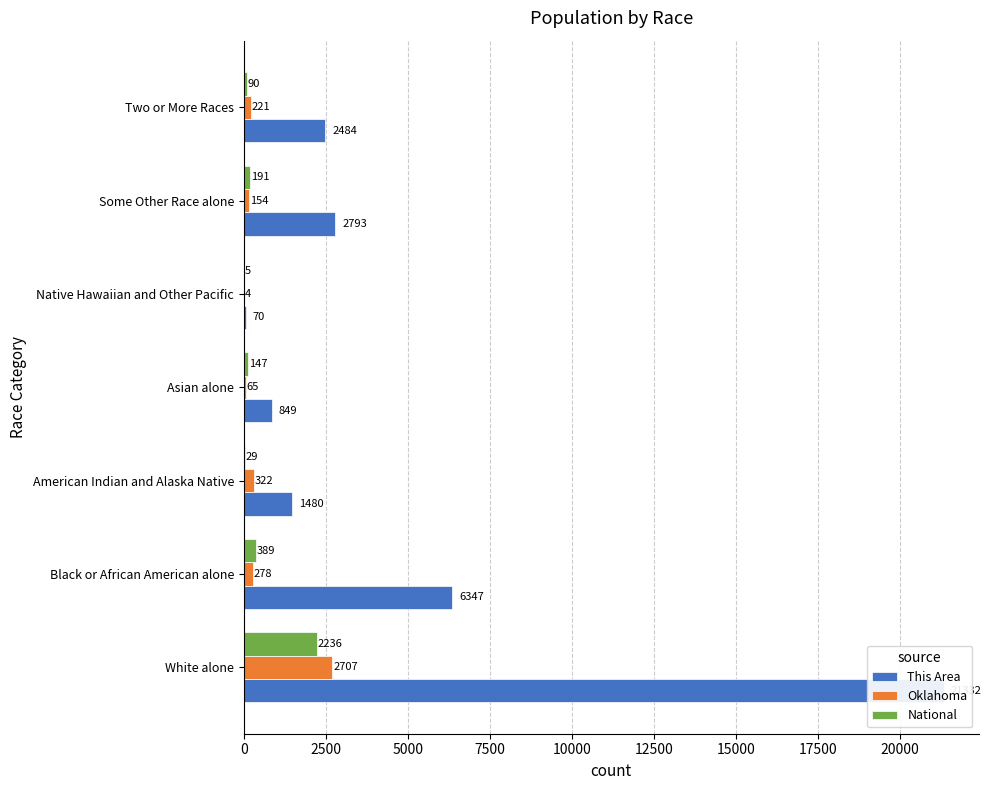

Which series has the widest spread of values?

This Area